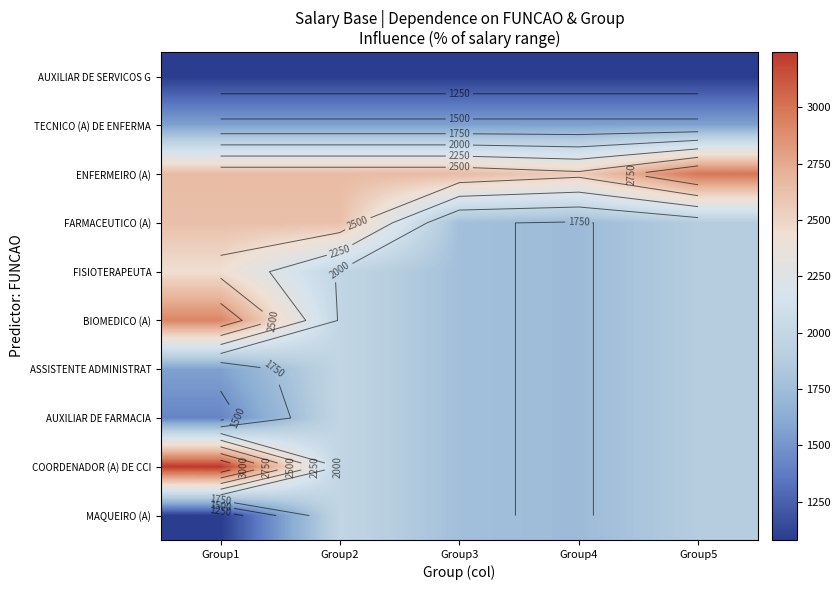

What is the spread (max minus min) of values at Group1?

2164.6